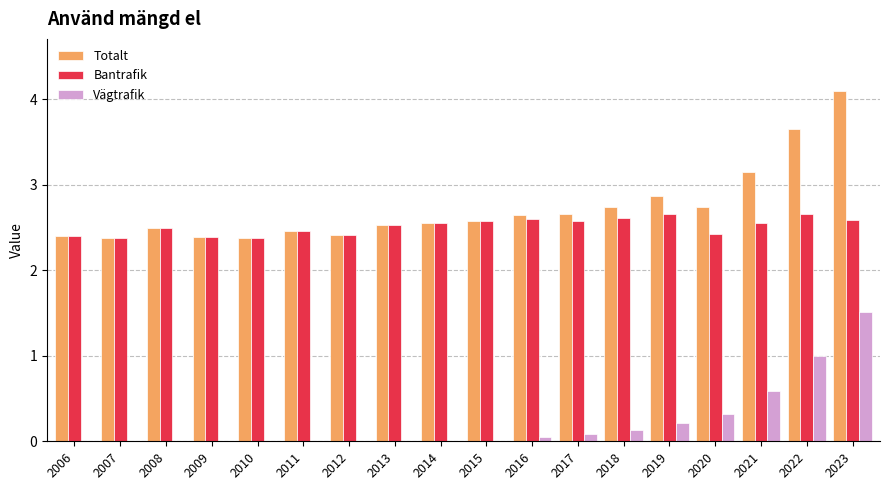

What is the maximum value shown in the chart?

4.1